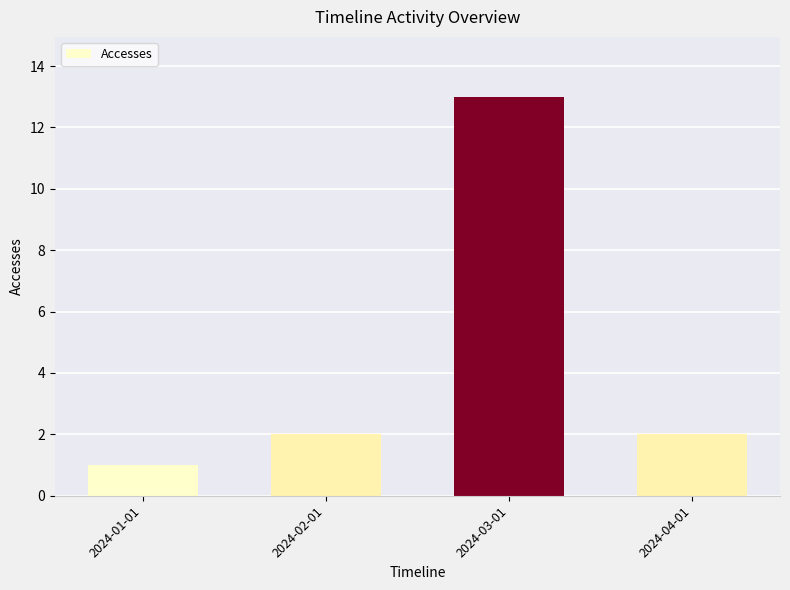

How many distinct data groups are displayed?

1